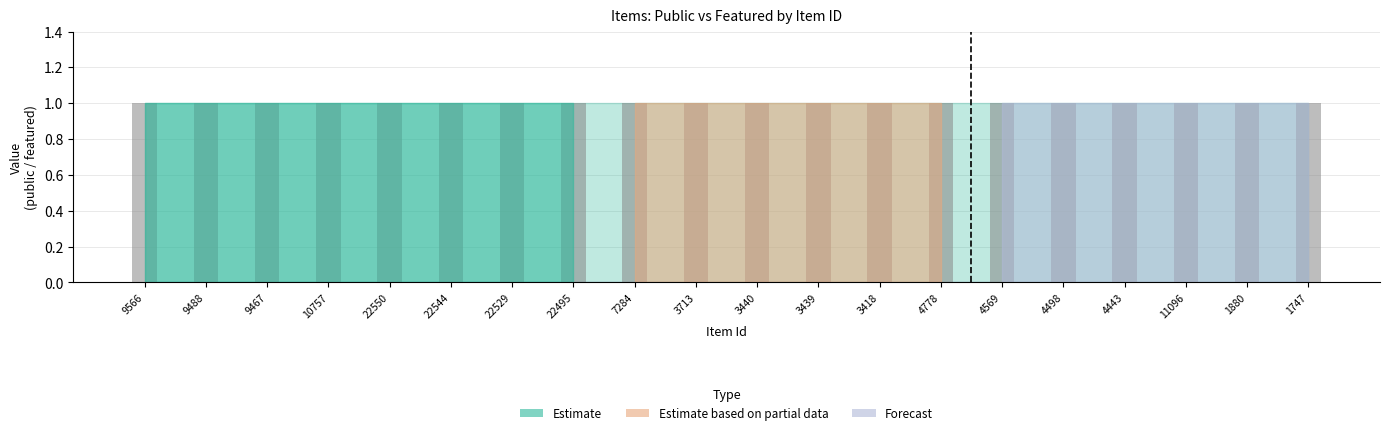

Which series has the largest range (max minus min)?

public